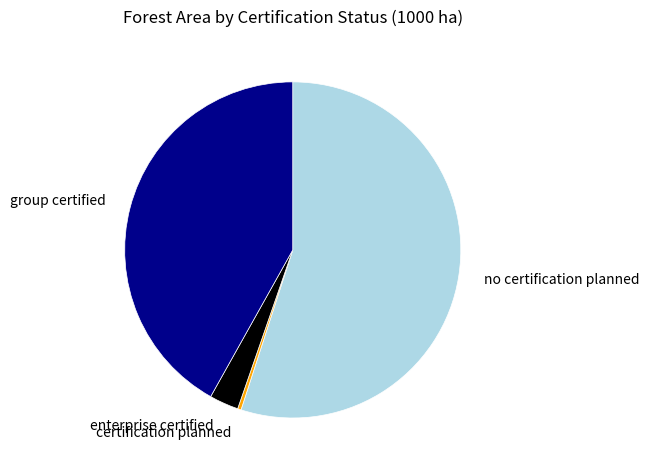

What is the majority slice?

no certification planned